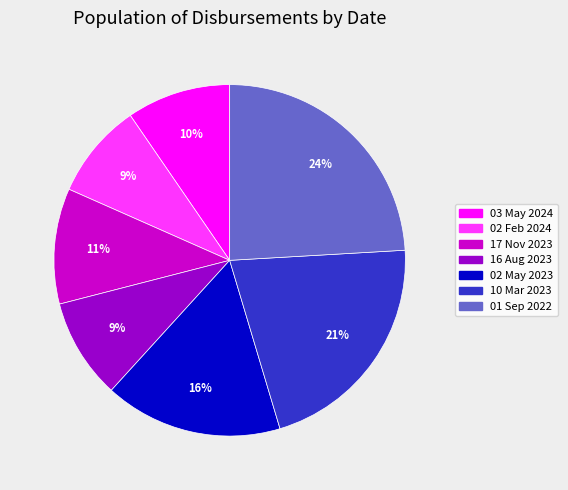

How many segments does this pie chart have?

7